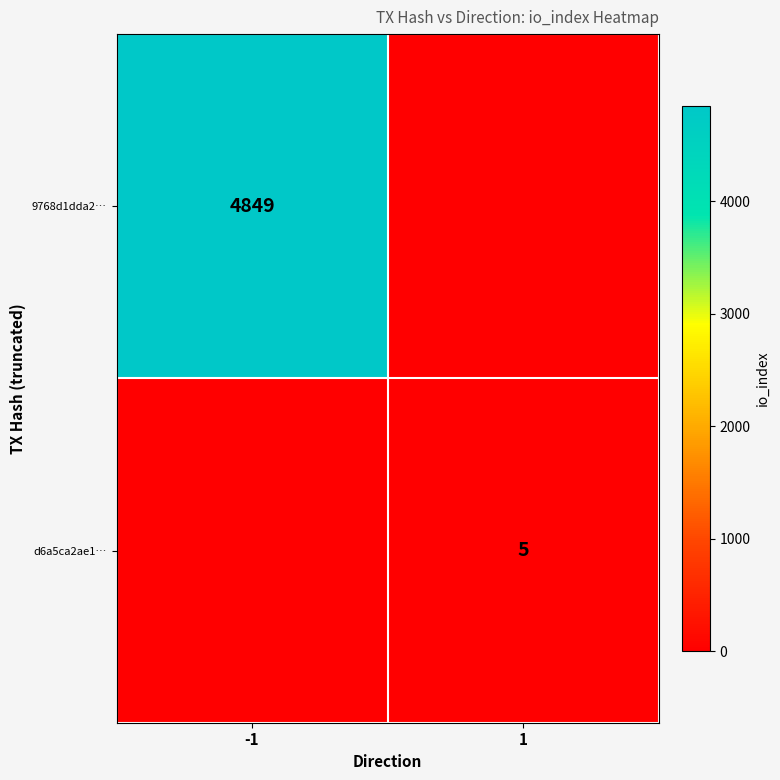

True or false: 9768d1dda2… has a value of 7437 at -1.

False